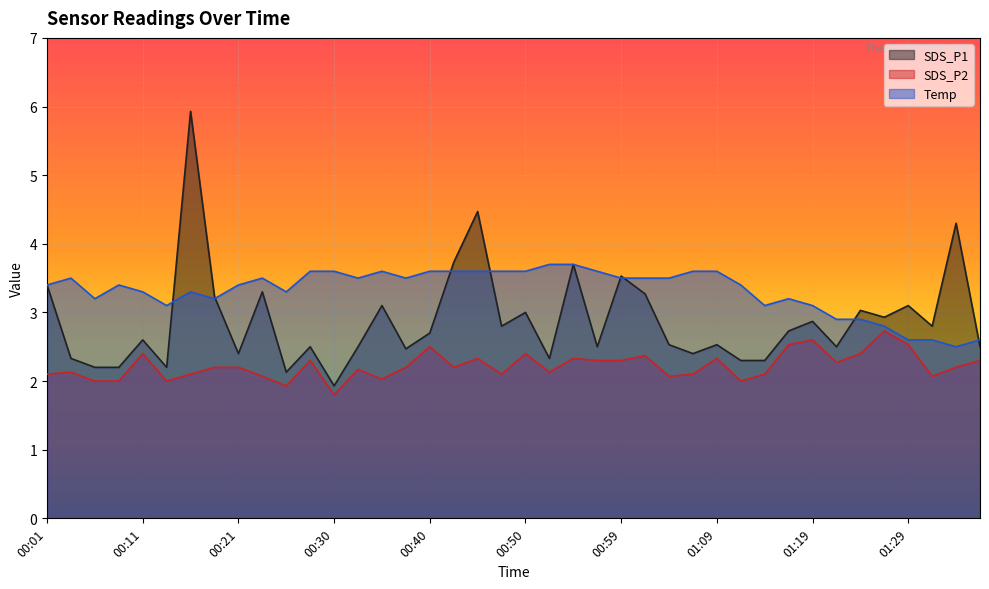

True or false: SDS_P1 and SDS_P2 intersect in this chart.

False